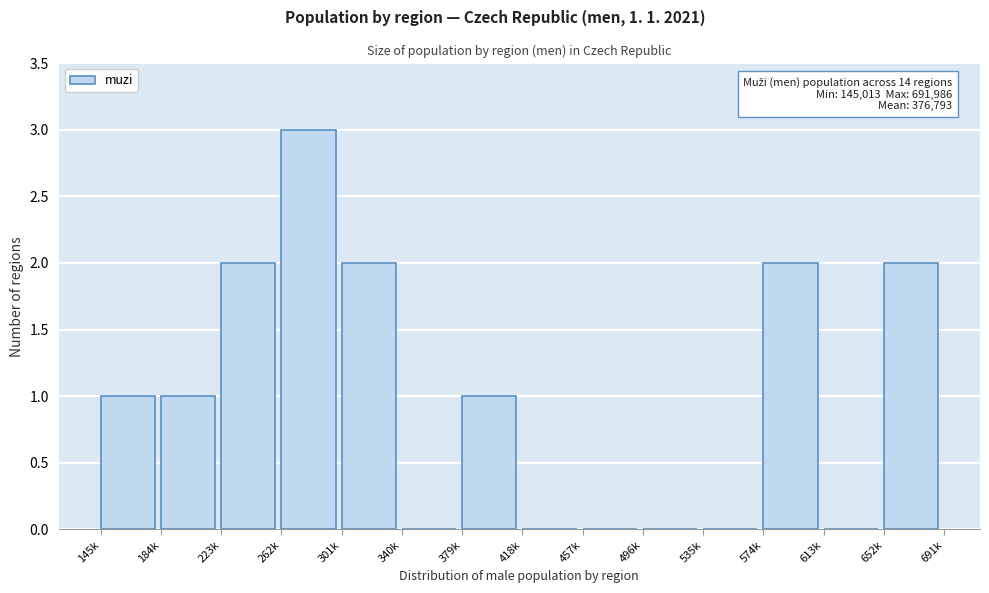

Reading right to left, list all the values displayed in this chart.

652k=2	613k=0	574k=2	535k=0	496k=0	457k=0	418k=0	379k=1	340k=0	301k=2	262k=3	223k=2	184k=1	145k=1